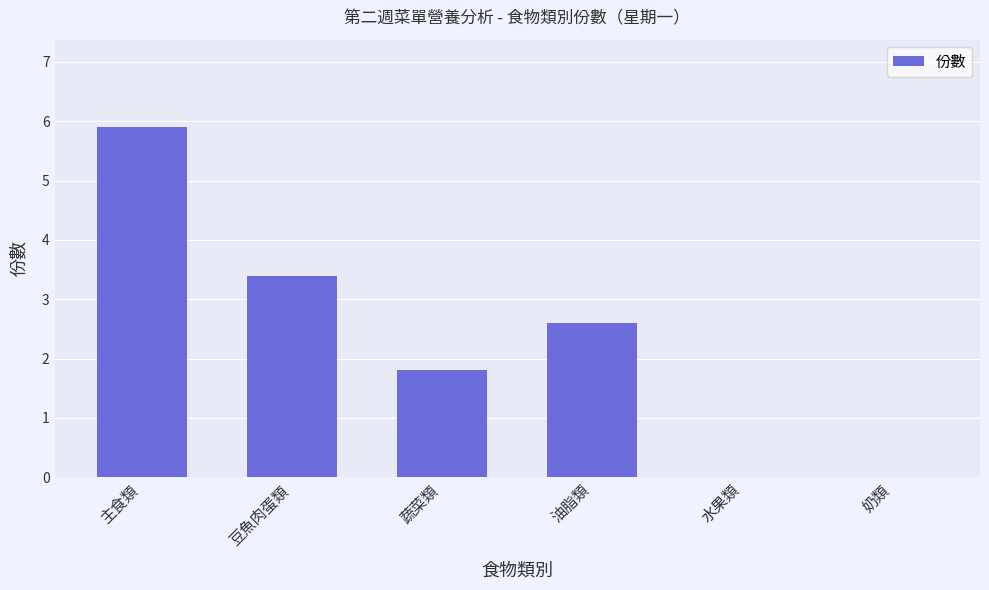

At which label is the value closest to 2?

蔬菜類